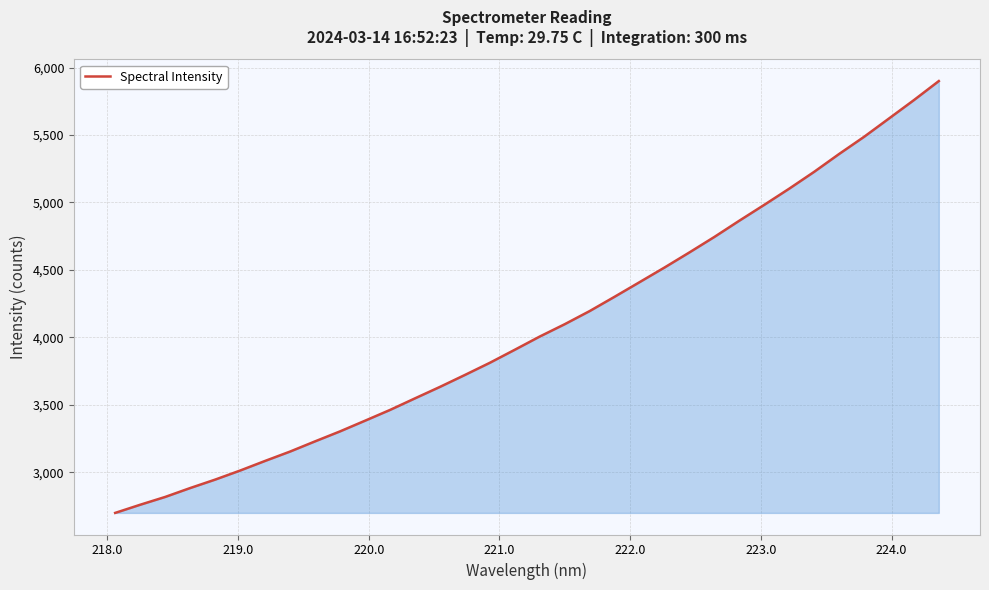

What is the smallest value displayed?

2699.0